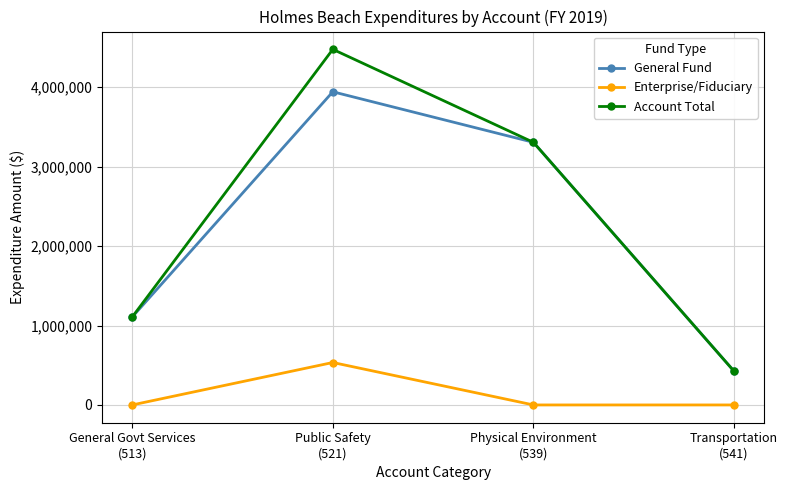

Which series changed the most between Public Safety
(521) and Transportation
(541)?

Account Total